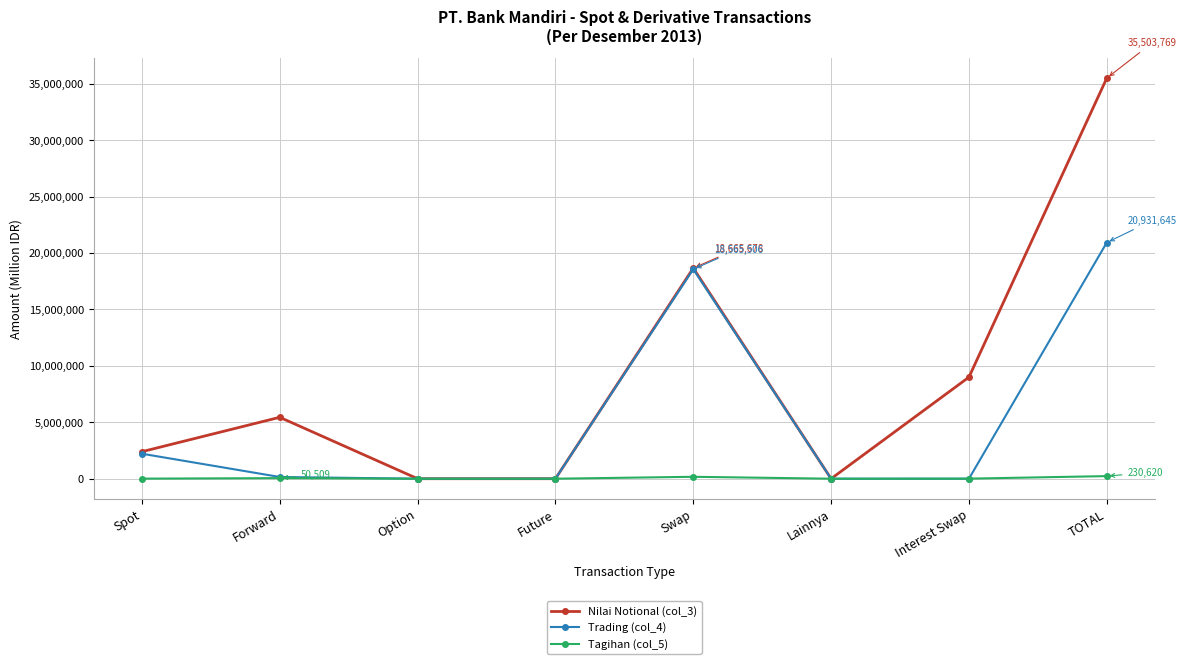

True or false: Trading (col_4) has more than 2 points higher than both neighbors.

False